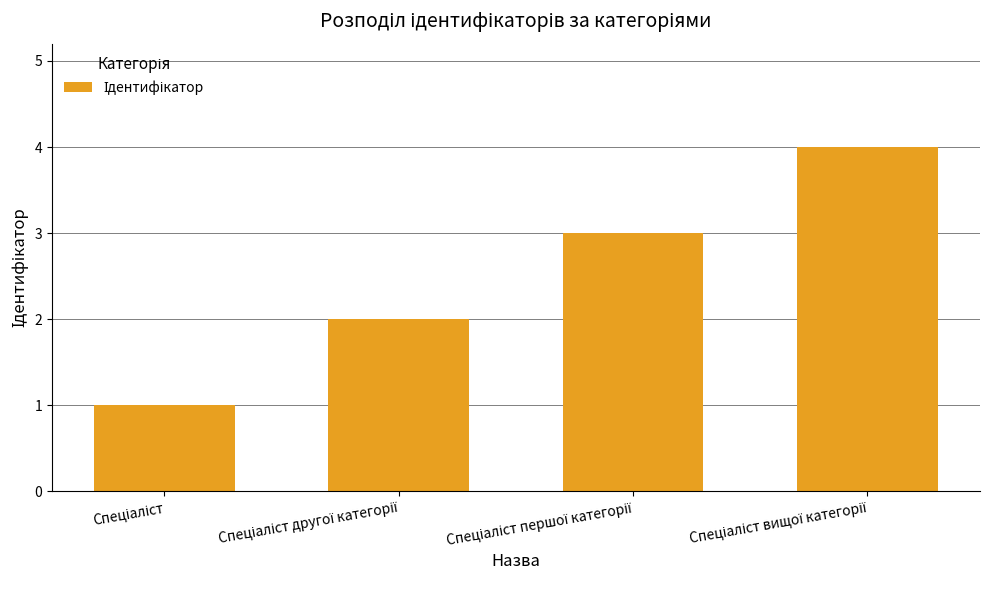

How many distinct data groups are displayed?

1